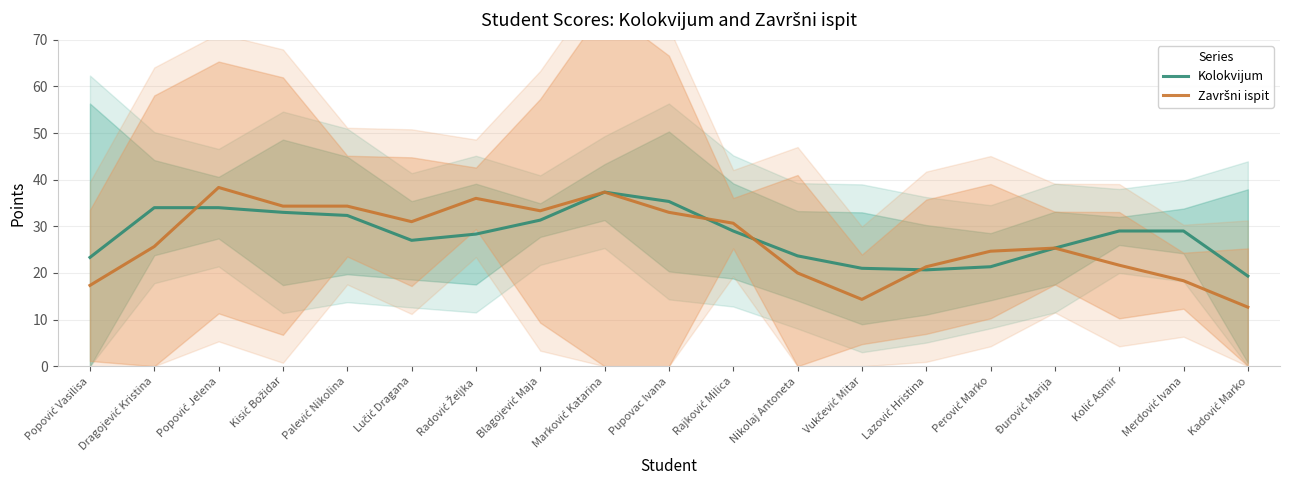

At which label does Završni ispit first exceed 25?

Dragojević Kristina